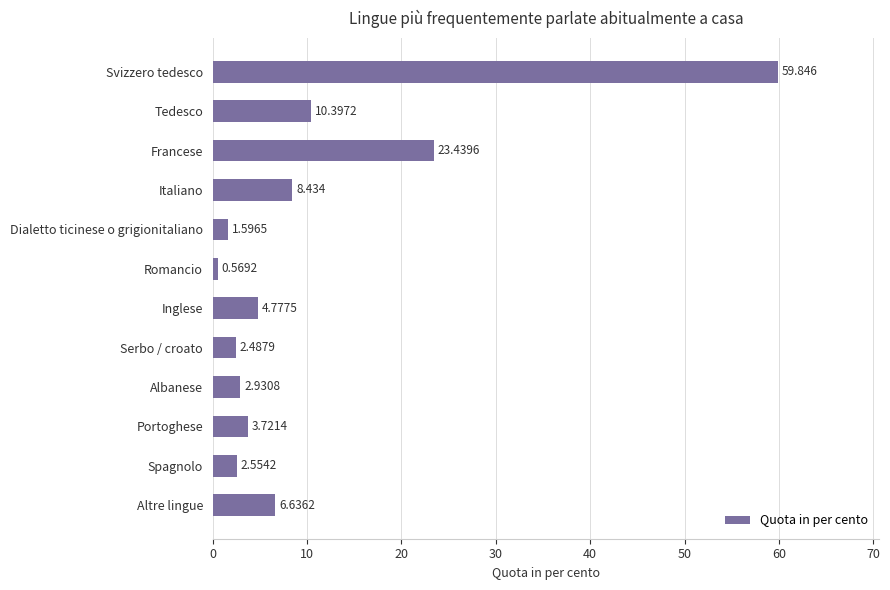

What is the label of the 7th bar from the top?

Inglese